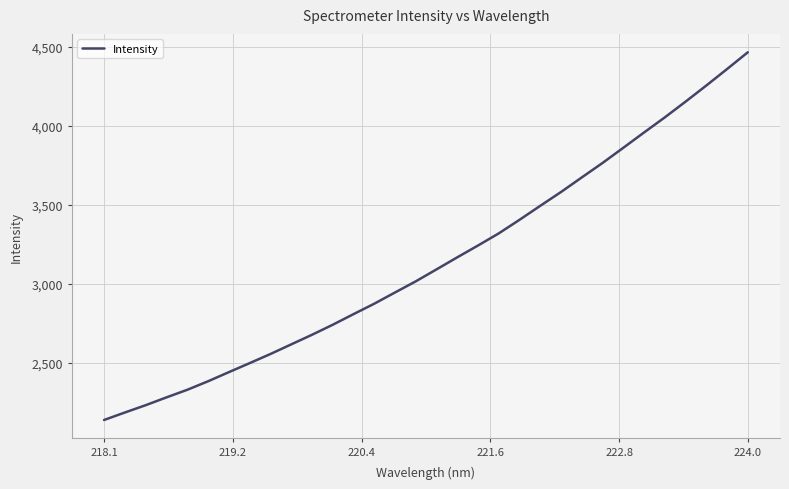

Count the number of values greater than 3090.

16